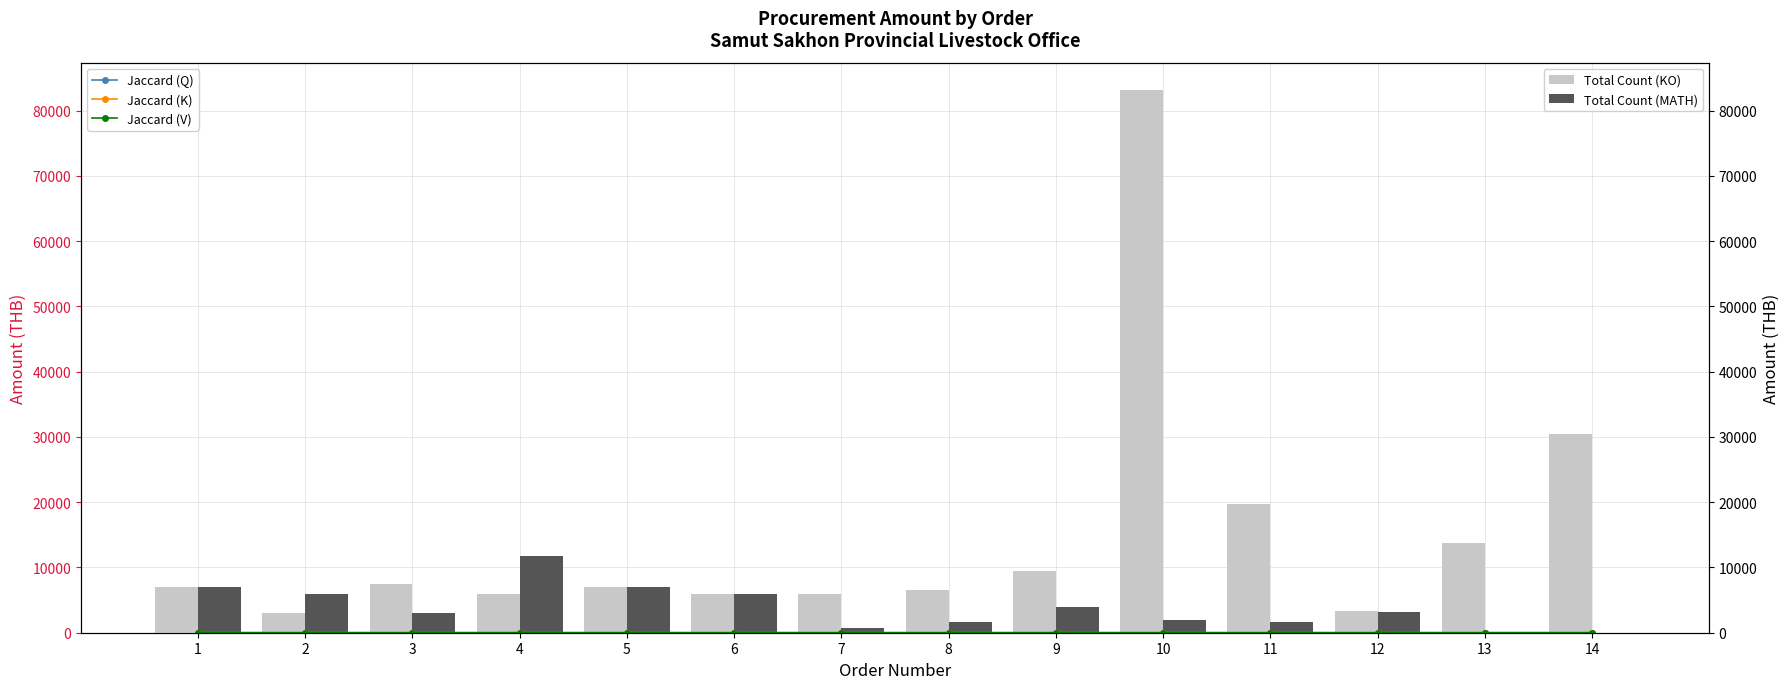

Reading left to right, what are all the values shown in this chart?

Jaccard (Q): 1=0.0	2=0.0	3=0.0	4=0.0	5=0.0	6=0.0	7=0.0	8=0.0	9=0.0	10=0.4	11=0.1	12=0.0	13=0.1	14=0.2
Jaccard (K): 1=0.0	2=0.0	3=0.0	4=0.0	5=0.0	6=0.0	7=0.0	8=0.0	9=0.0	10=0.0	11=0.0	12=0.0	13=0.0	14=0.0
Jaccard (V): 1=0.0	2=0.0	3=0.0	4=0.0	5=0.0	6=0.0	7=0.0	8=0.0	9=0.0	10=0.1	11=0.0	12=0.0	13=0.0	14=0.0
Total Count (KO): 1=7000.0	2=3000.0	3=7430.0	4=6000.0	5=7000.0	6=6000.0	7=6000.0	8=6484.2	9=9500.0	10=83200.0	11=19800.0	12=3282.5	13=13770.0	14=30400.0
Total Count (MATH): 1=7000.0	2=6000.0	3=3000.0	4=11780.0	5=7000.0	6=6000.0	7=780.0	8=1705.0	9=3959.0	10=2000.0	11=1638.0	12=3178.1	13=0.0	14=0.0